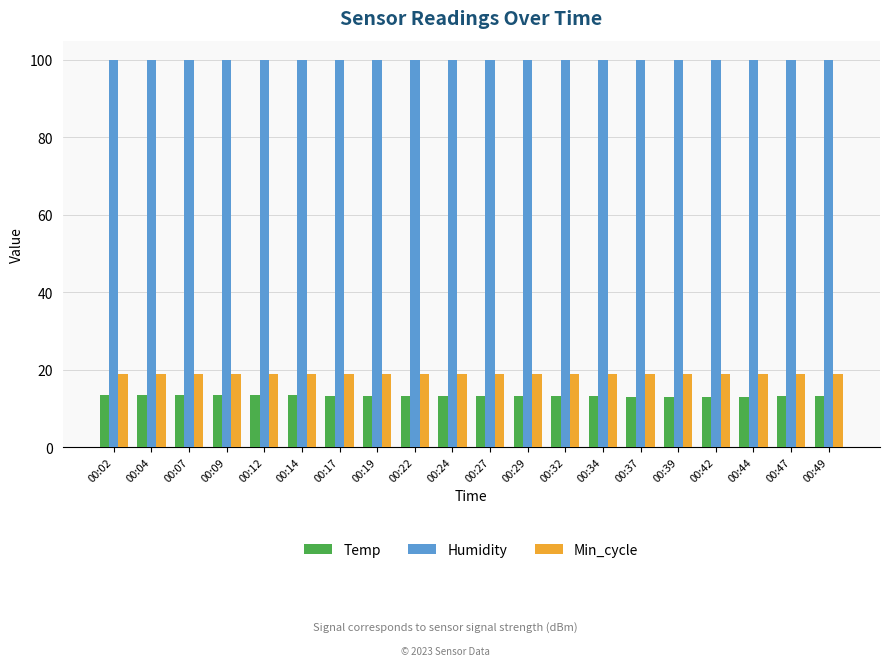

At how many categories does at least one series exceed 31?

20